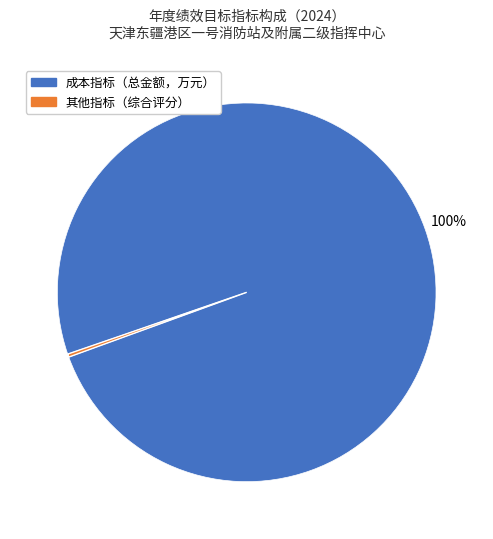

Does any single category account for the majority?

Yes